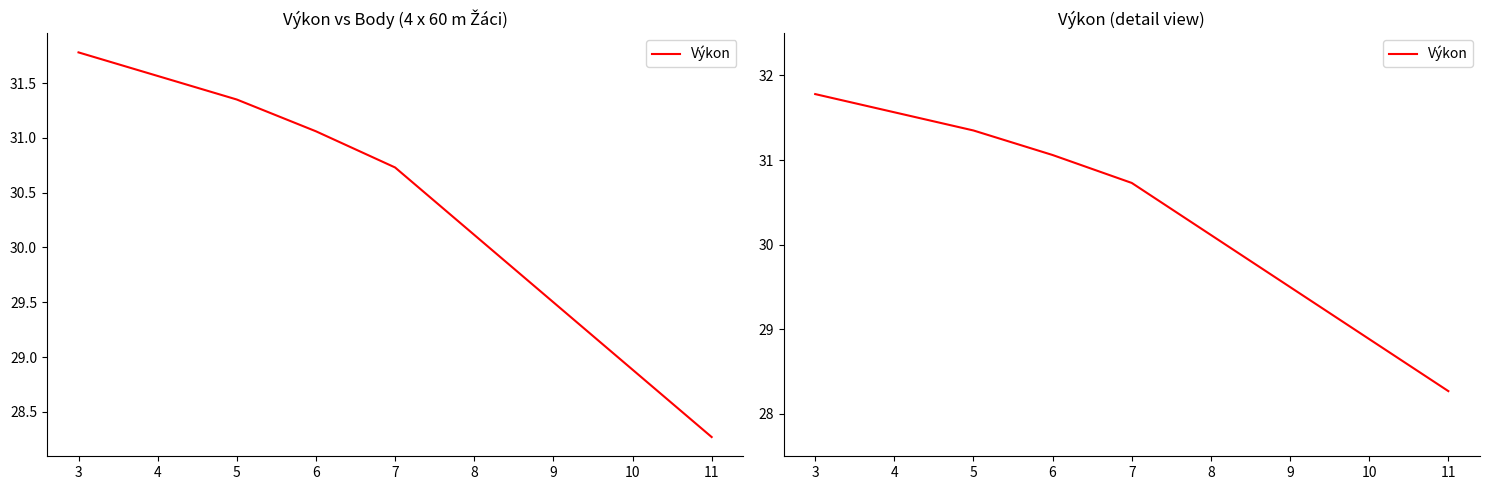

Is this an area chart (filled region under the line)?

No